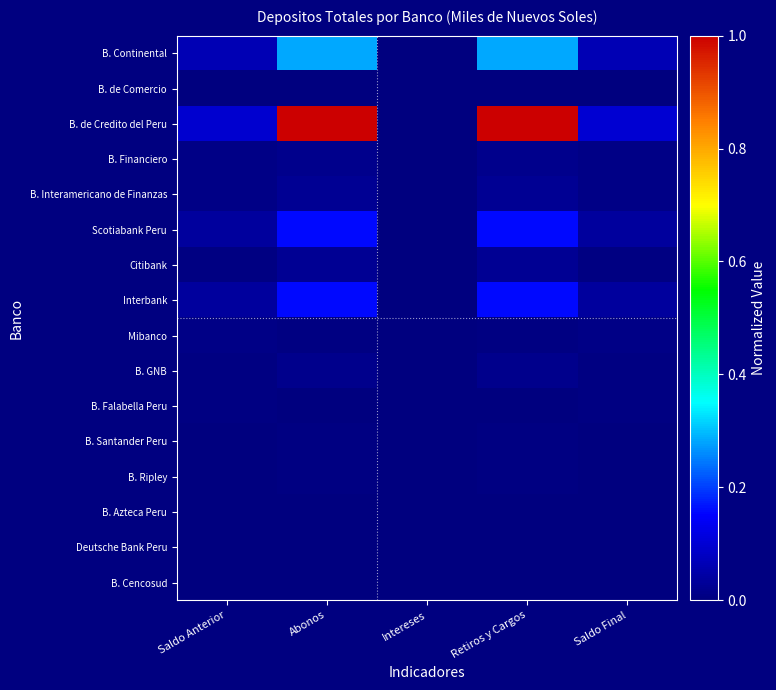

Count the number of data series in this chart.

16